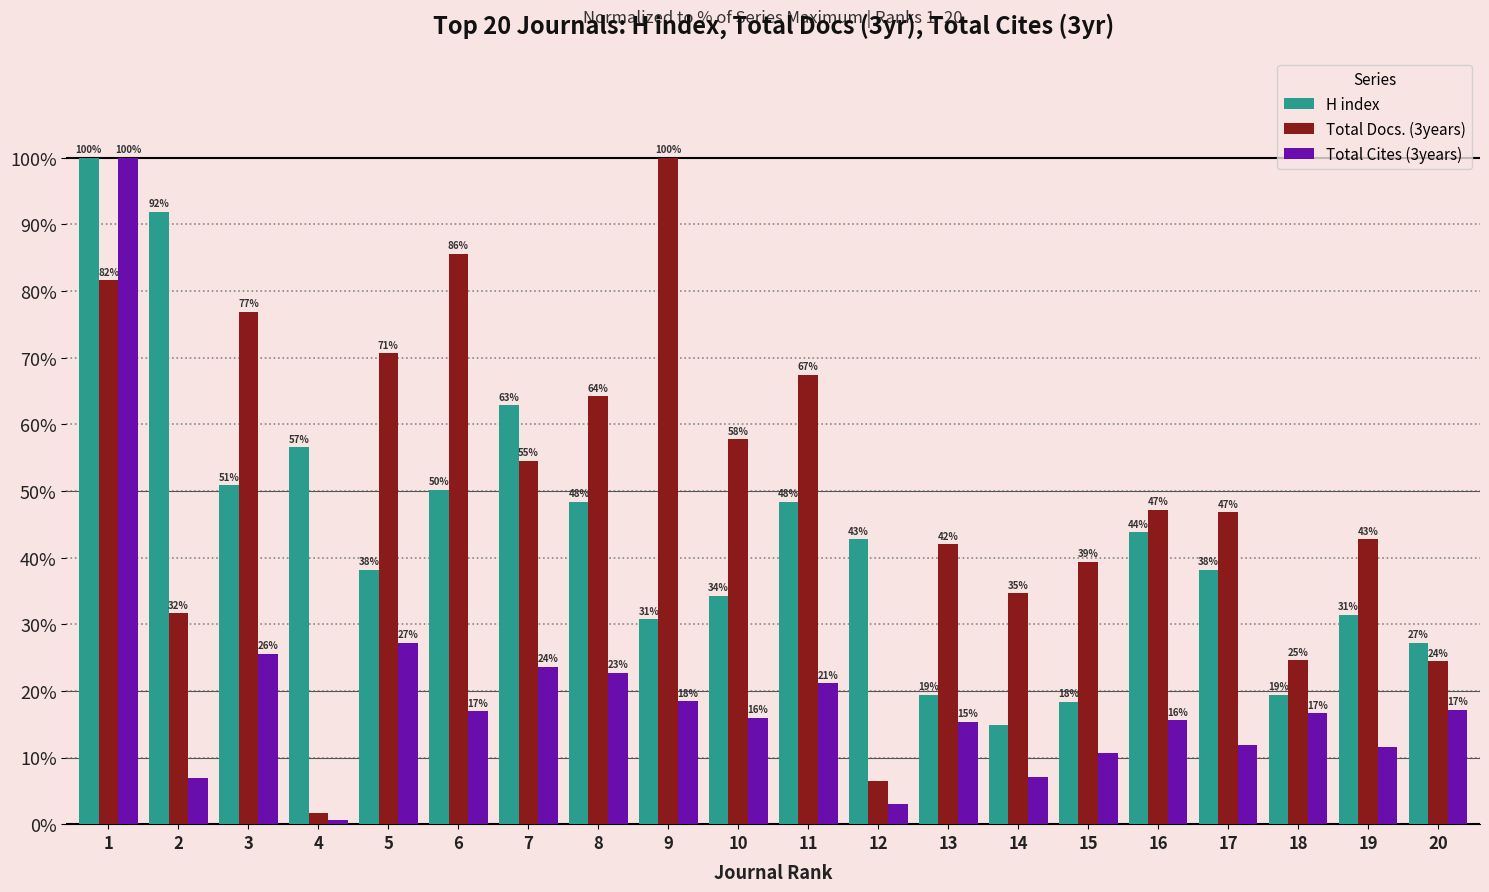

What is the greatest value displayed?

100.0